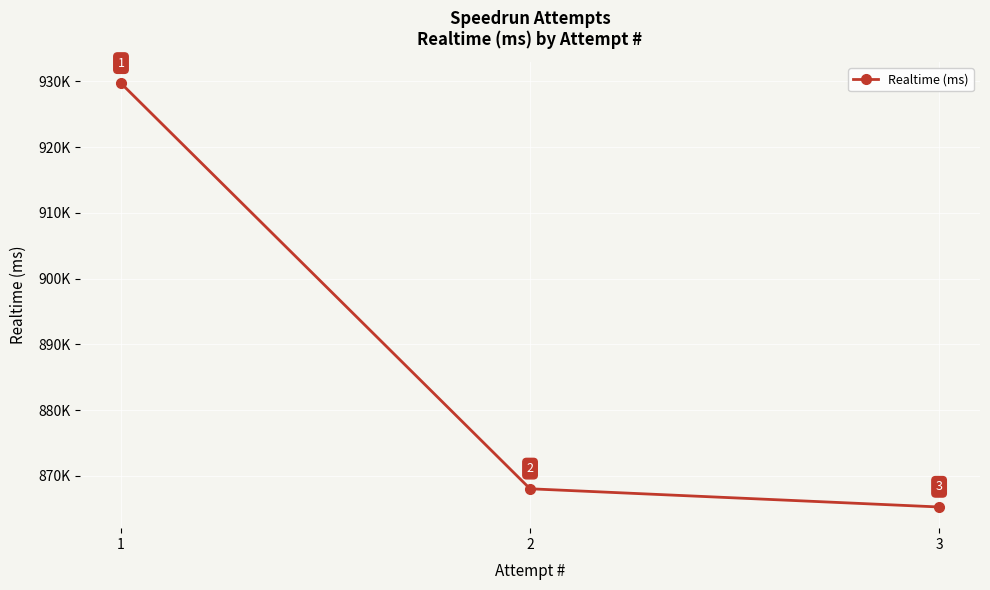

At which label does the data first exceed 868049?

1